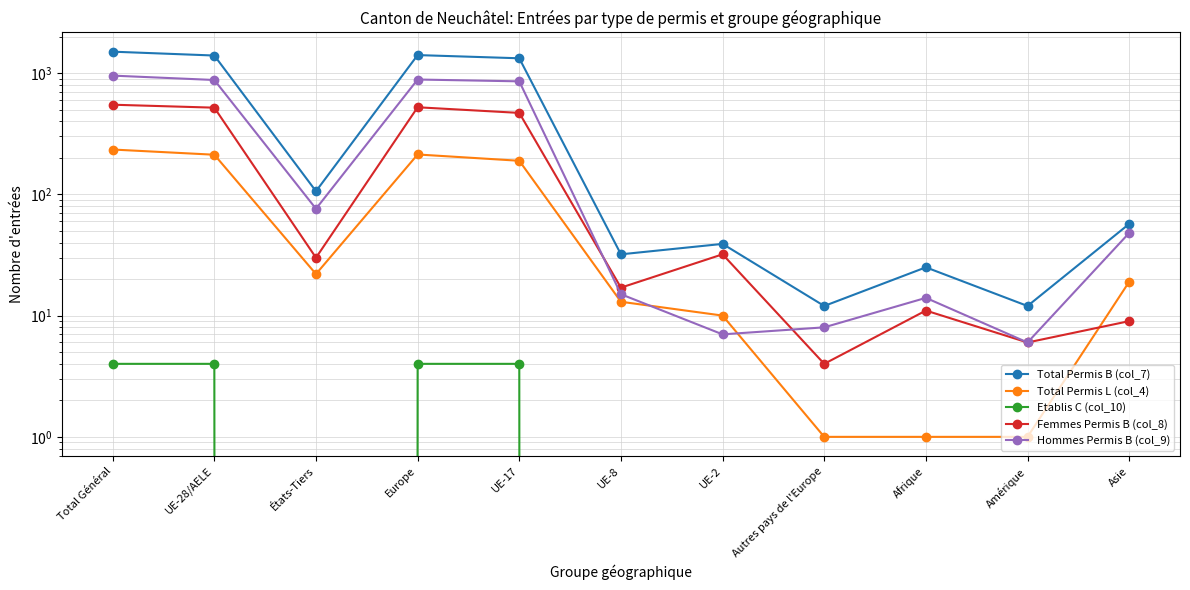

How many data points in Etablis C (col_10) are above 0?

4